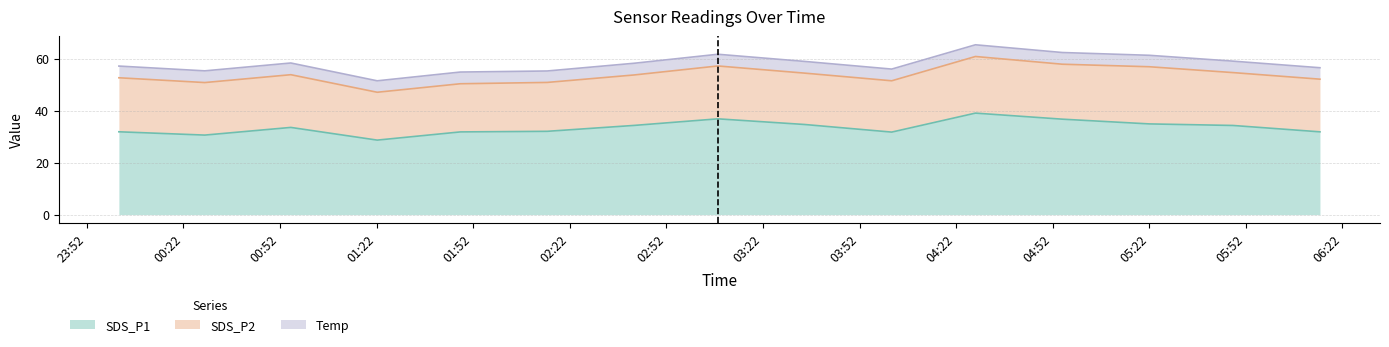

At which category does Temp reach its first local peak?

2021/01/19 01:48:00